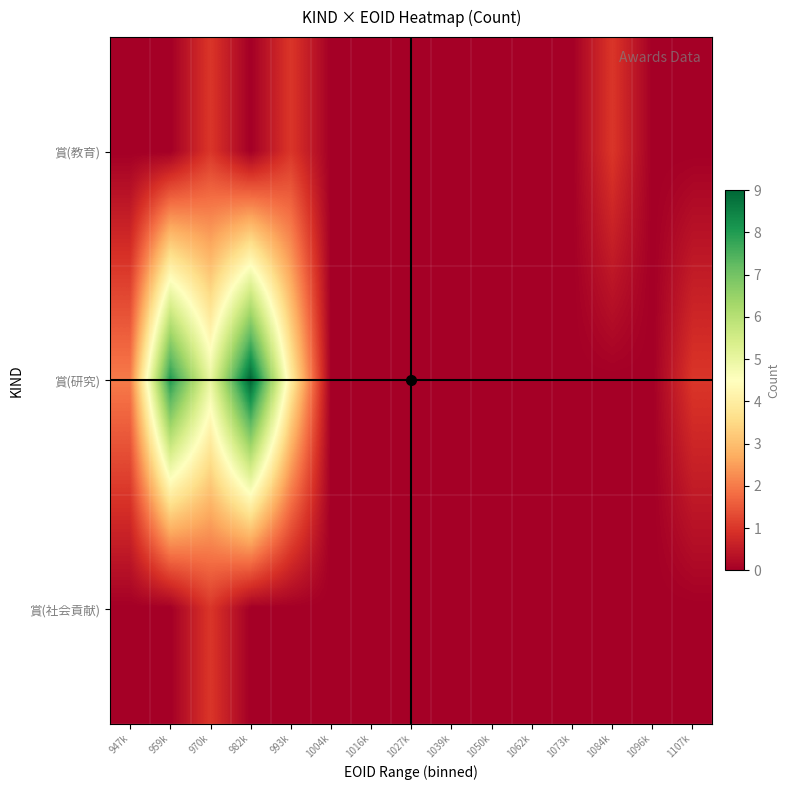

Between 1027k and 1084k, which series saw the biggest shift?

賞(教育)